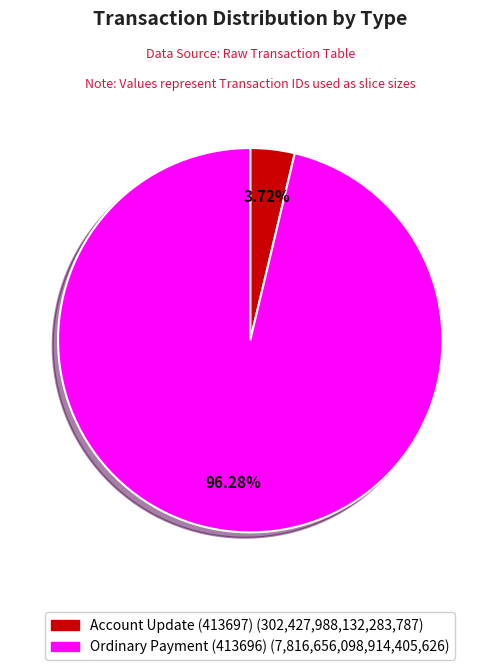

True or false: Ordinary Payment (413696) accounts for 89% of the total.

False